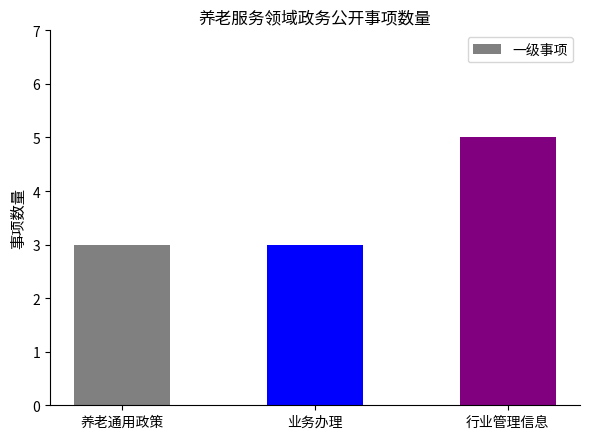

What is the greatest value displayed?

5